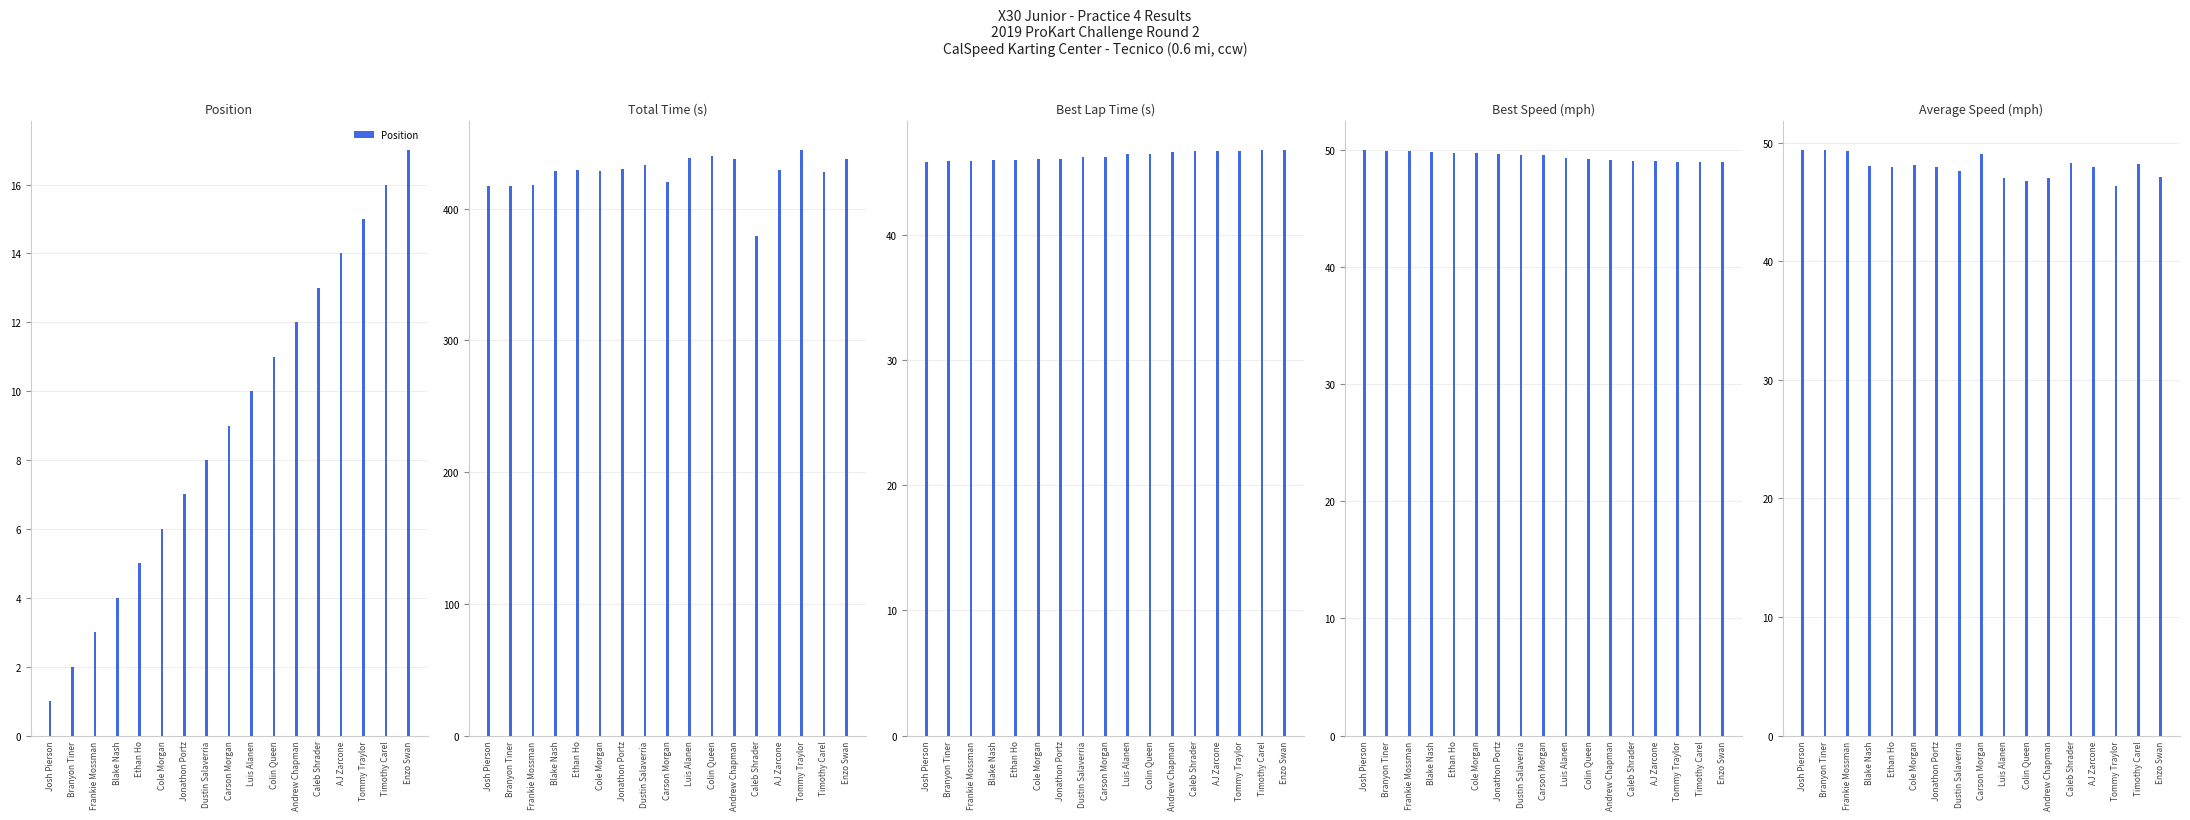

Where does the Best Lap time series first go above 46?

Blake Nash